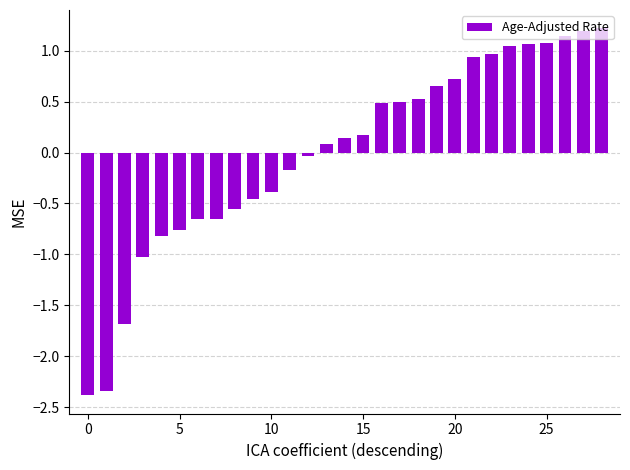

What is the value of the 11th bar from the left?

-0.4